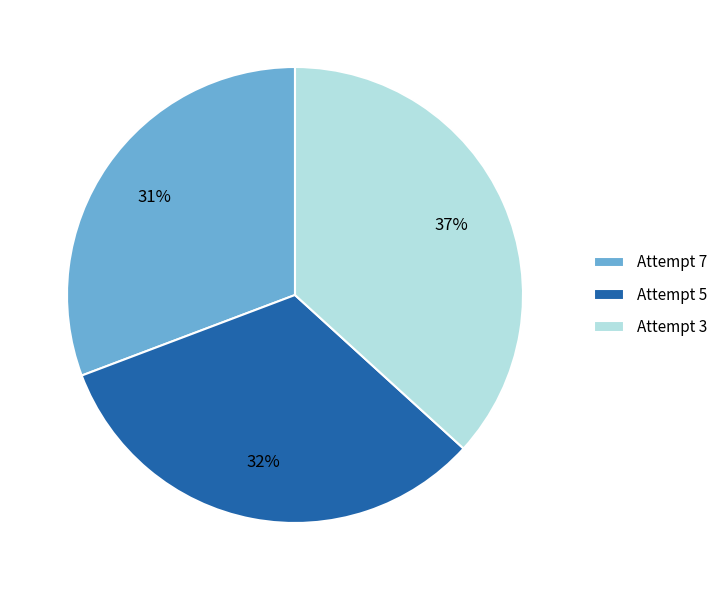

What percentage is the Attempt 3 slice, to the nearest percent?

37%